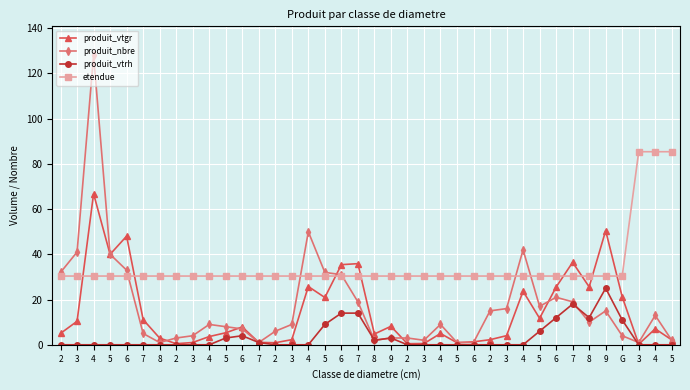

How many distinct data groups are displayed?

4